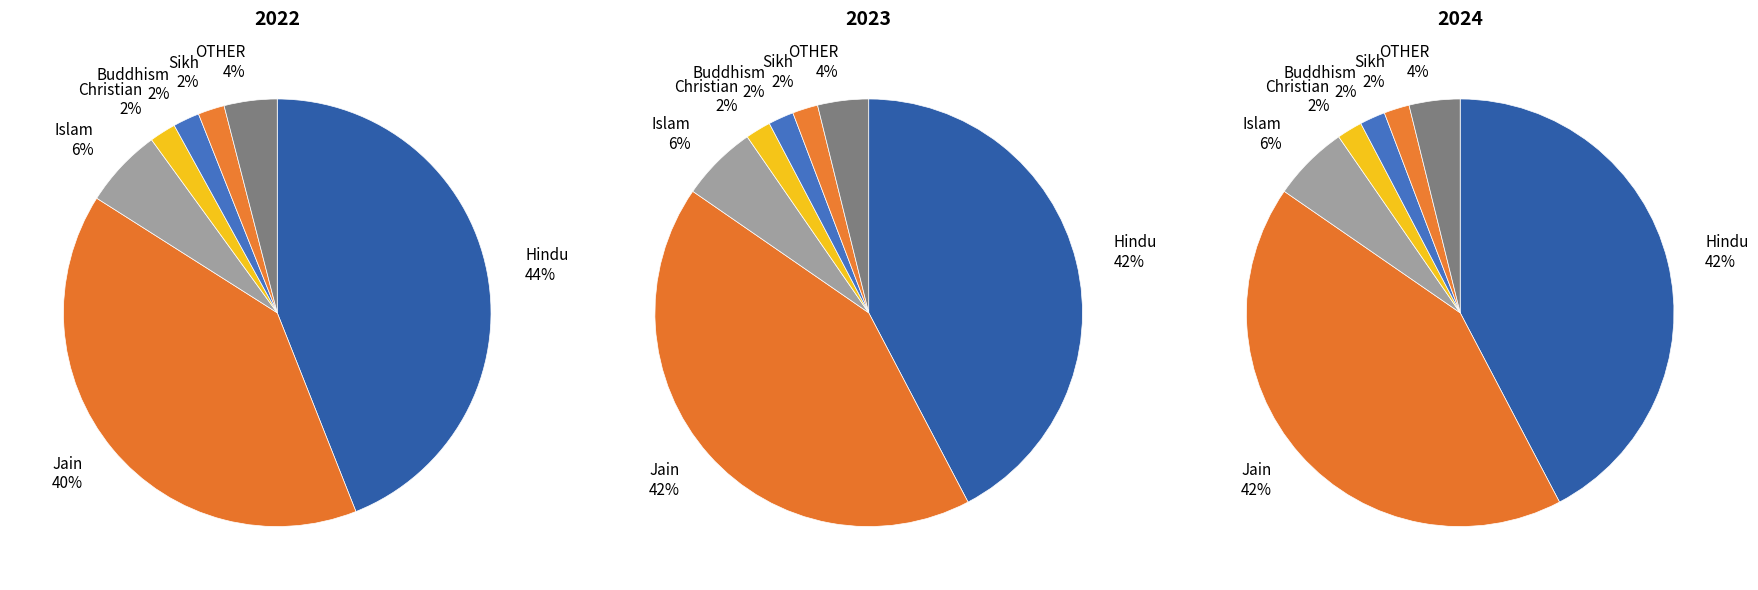

Is it true that Islam is 1% of the pie?

False